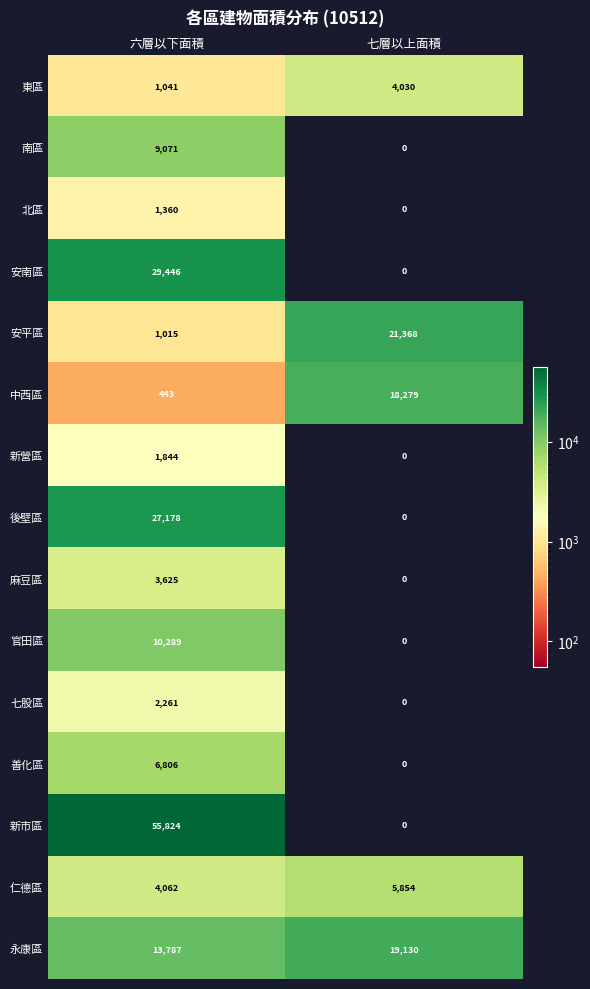

The 新營區 series shows 0 at 七層以上面積. True or false?

True